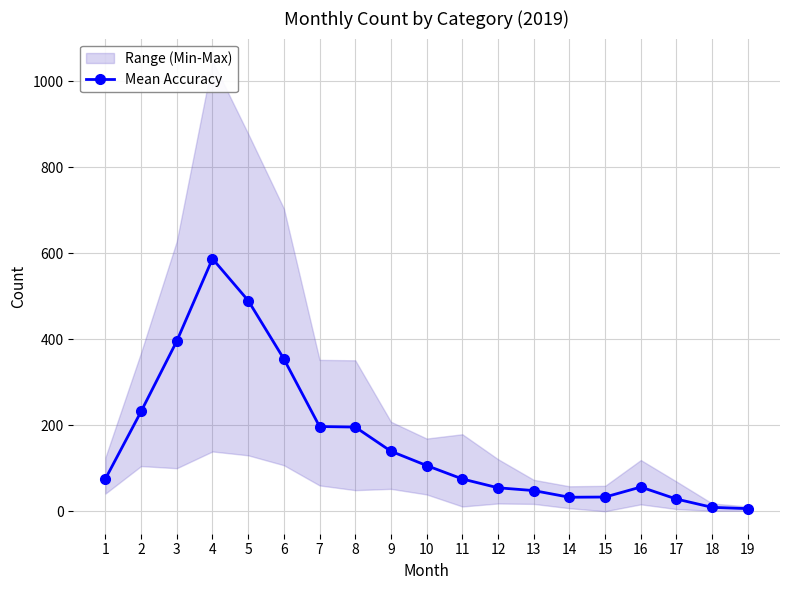

At which label is the value closest to 296?

6